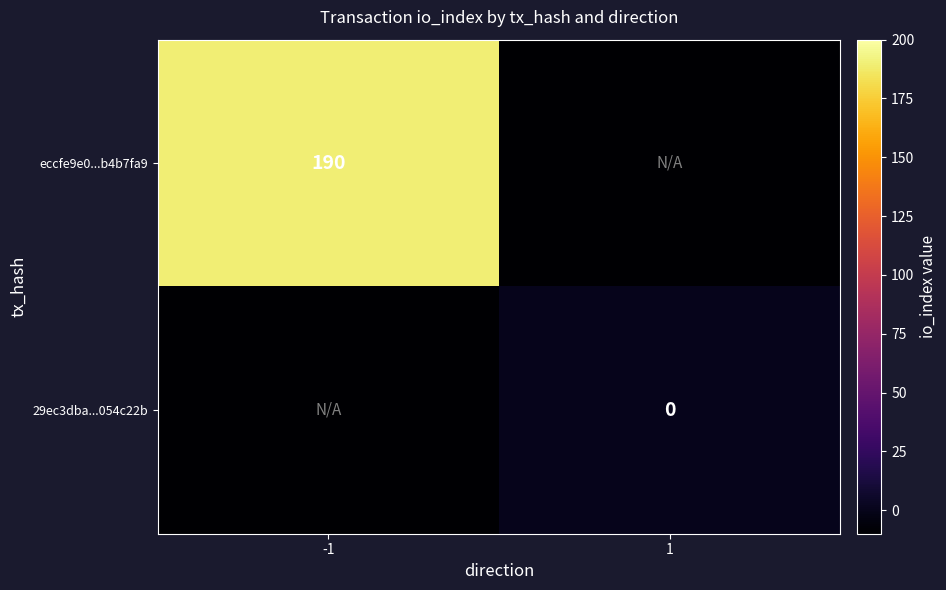

How many distinct data groups are displayed?

2